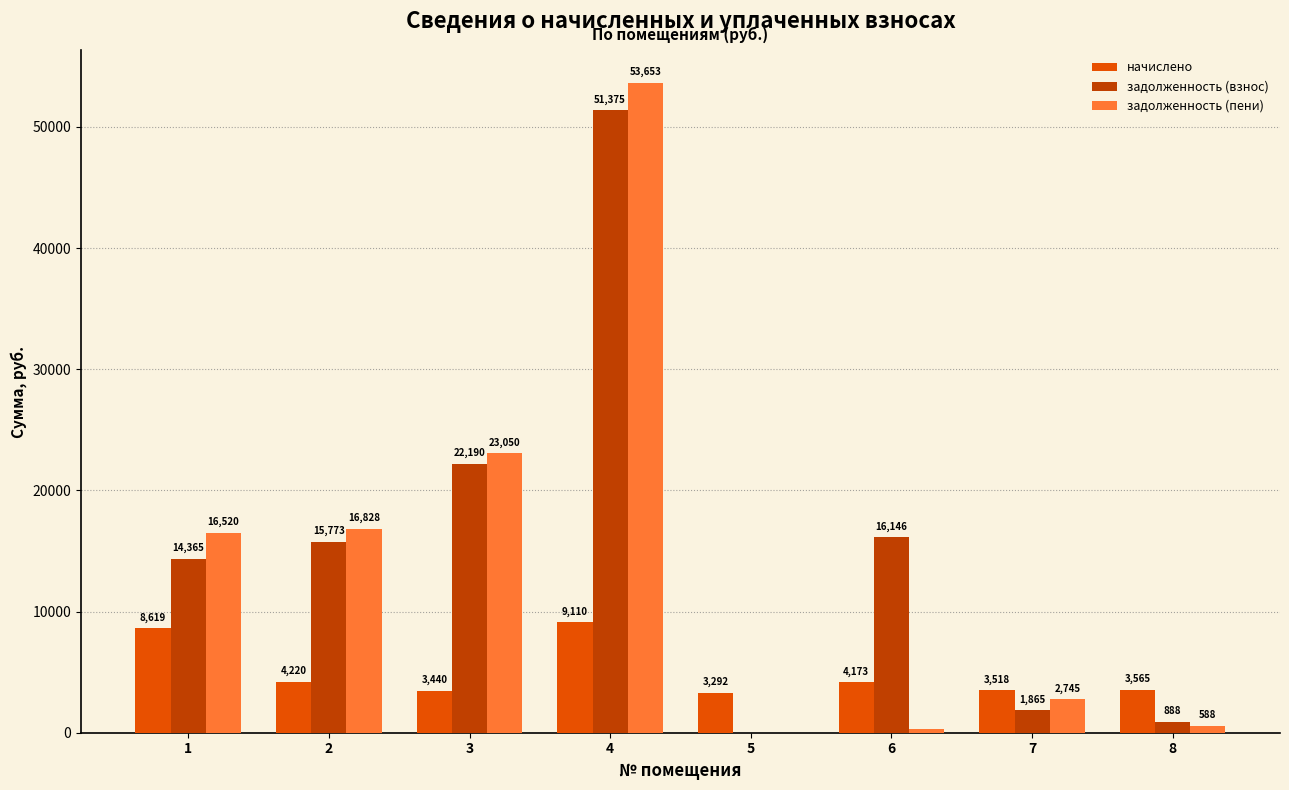

Where does the задолженность (взнос) series first go above 15773?

2